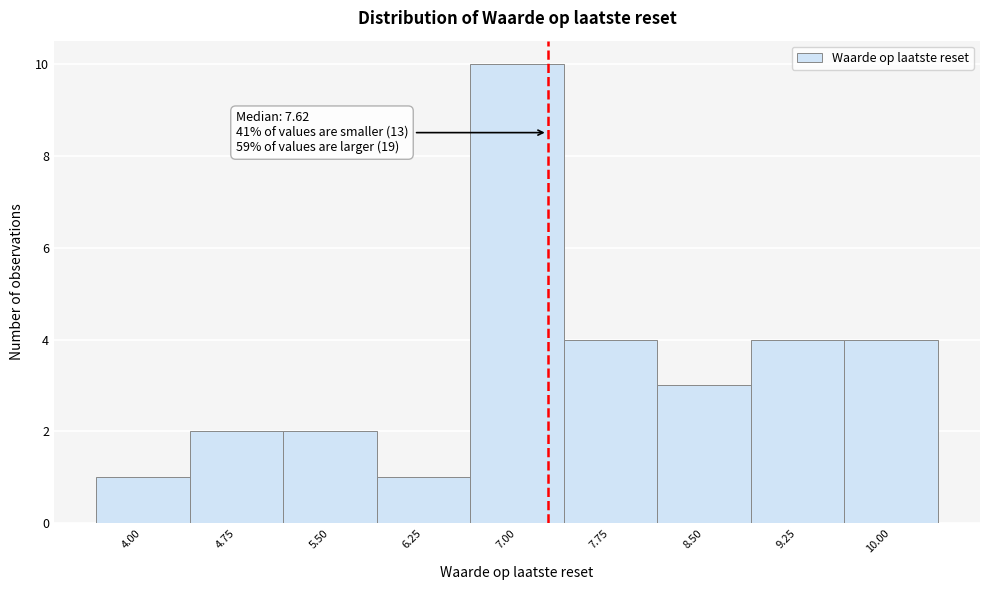

Reading left to right, list all the values displayed in this chart.

1	2	2	1	10	4	3	4	4